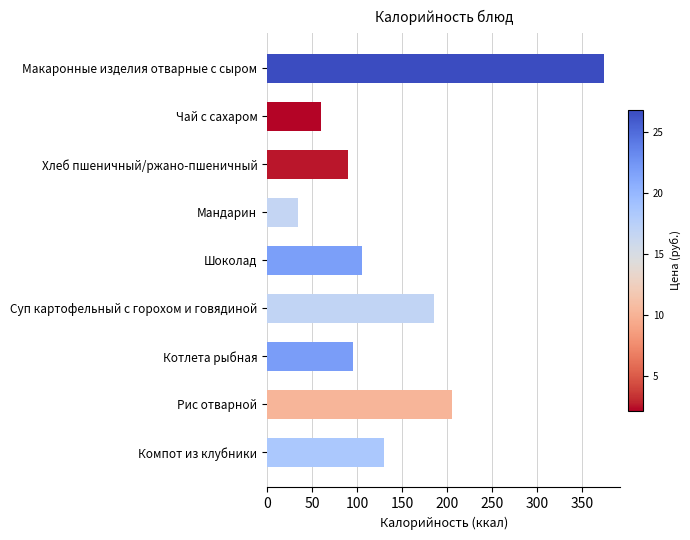

Which has a higher value, Мандарин or Макаронные изделия отварные с сыром?

Макаронные изделия отварные с сыром